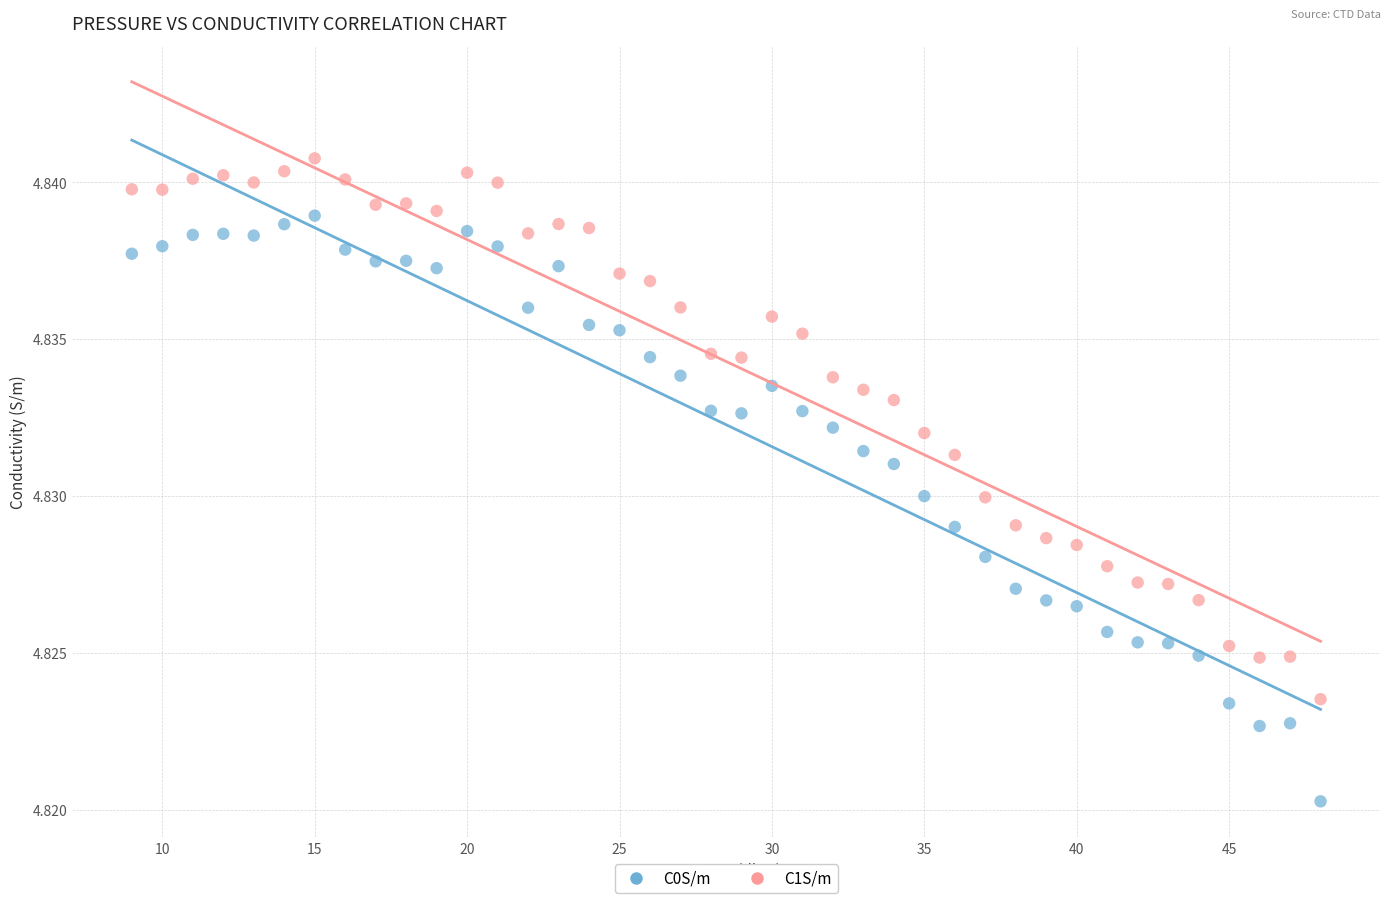

What is the X range (max minus min) for the scatter plot?

39.0